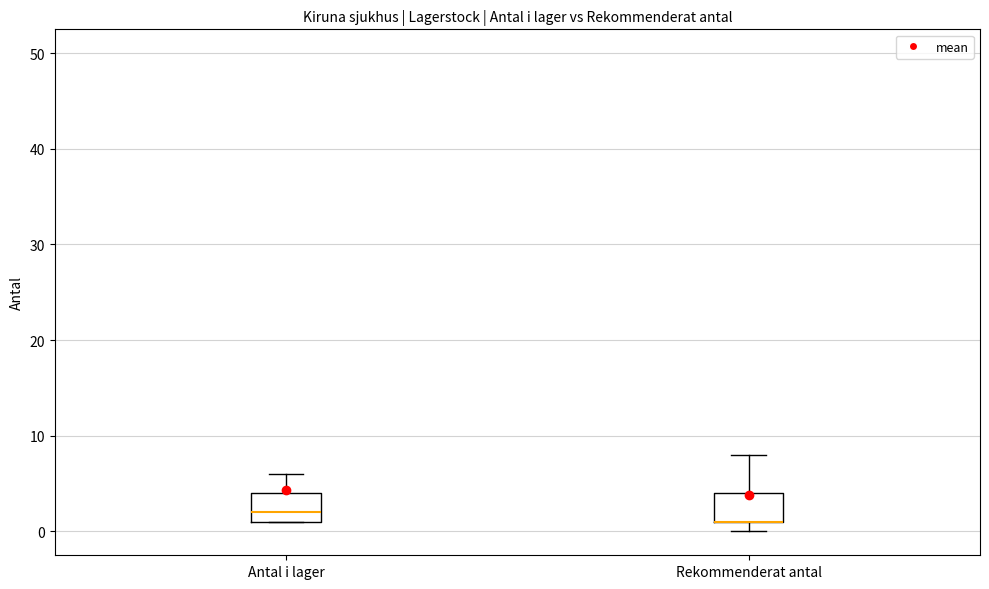

Reading left to right, transcribe this box plot: for each box, give where its median line is, the range the box spans, and where its two whiskers end, as read against the y-axis. The values are not printed on the chart, so give them approximately, as read against the axis.

Antal i lager: median 2, box 1 to 4, whiskers 1 to 6
Rekommenderat antal: median 1 (drawn on the box's lower edge), box 1 to 4, whiskers 0 to 8